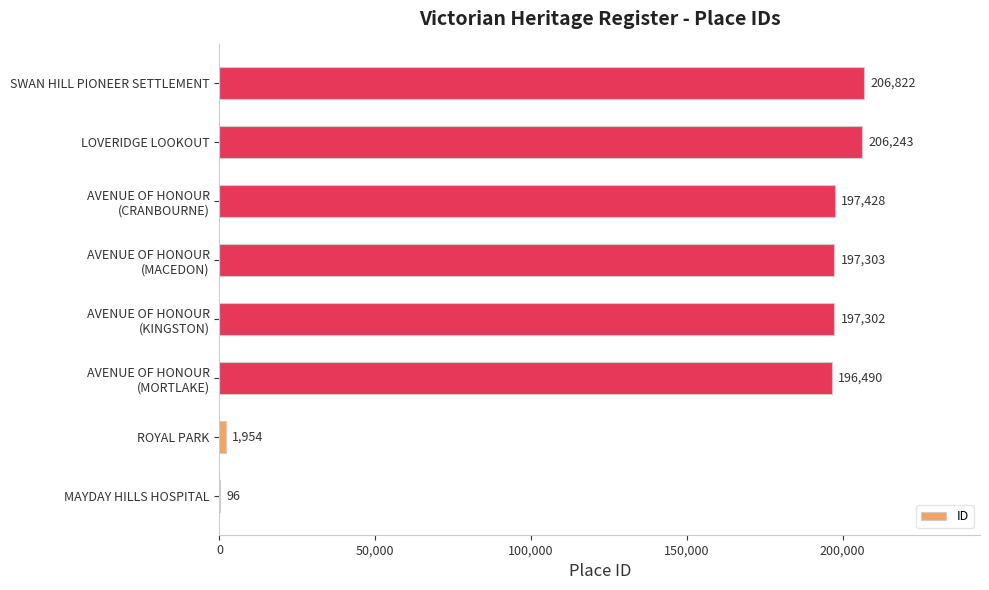

What is the maximum value shown in the chart?

206822